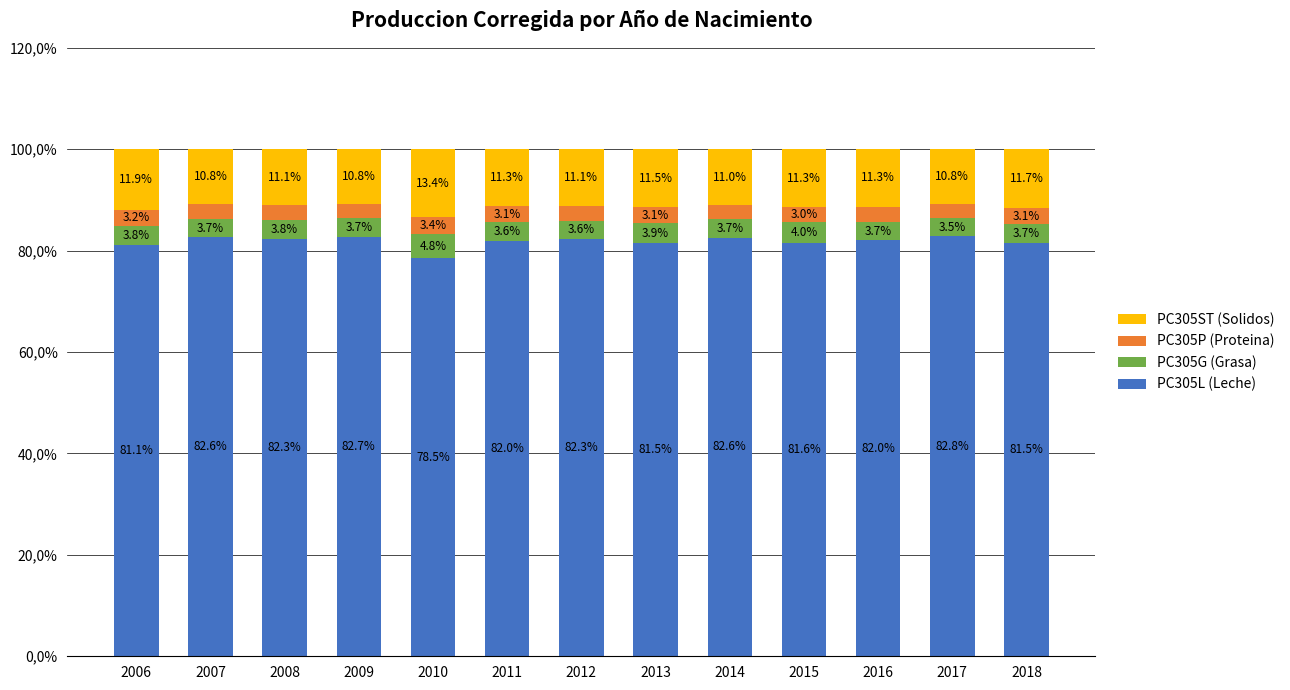

True or false: PC305P (Proteina) has a value of 3.0 at 2015.

True